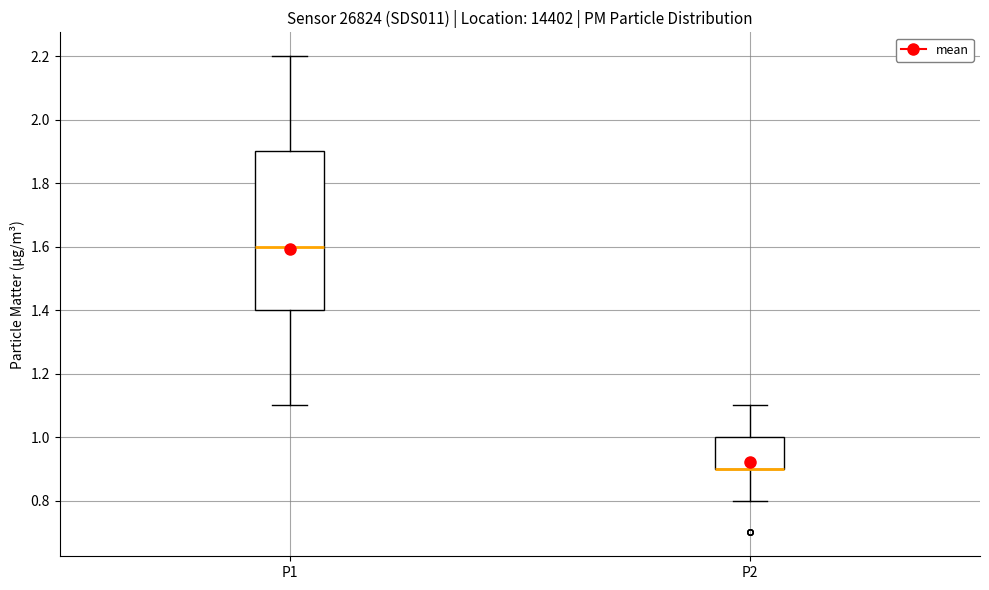

Reading left to right, read every box against the y-axis: the position of its median line, the range the box covers, and the ends of its whiskers. The values are not printed on the chart, so give them approximately, as read against the axis.

P1: median 1.6, box 1.4 to 1.9, whiskers 1.1 to 2.2
P2: median 0.9 (drawn on the box's lower edge), box 0.9 to 1.0, whiskers 0.8 to 1.1